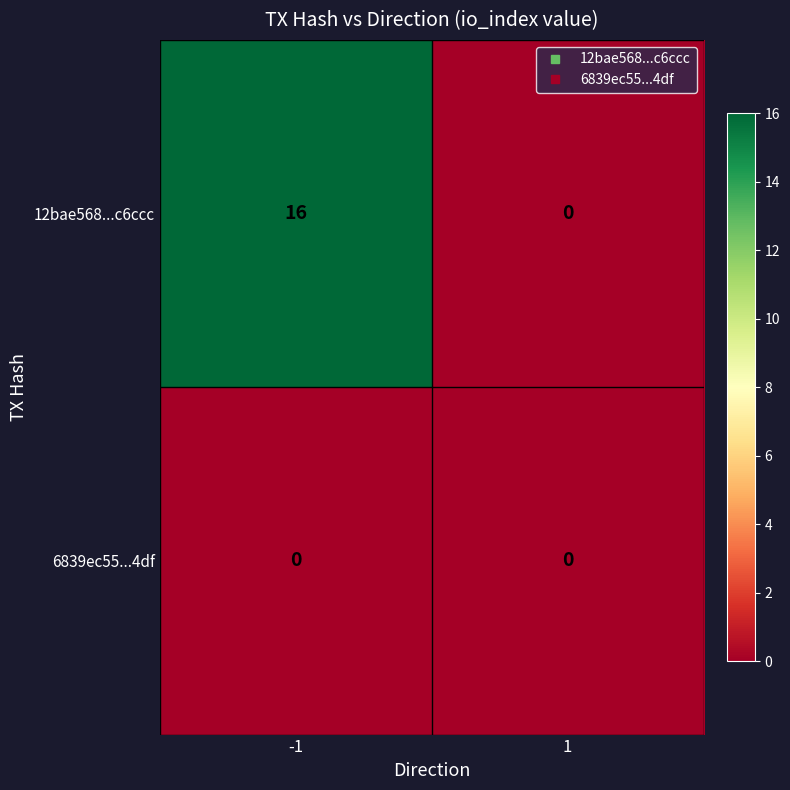

What value does the 12bae568...c6ccc series have at -1?

16